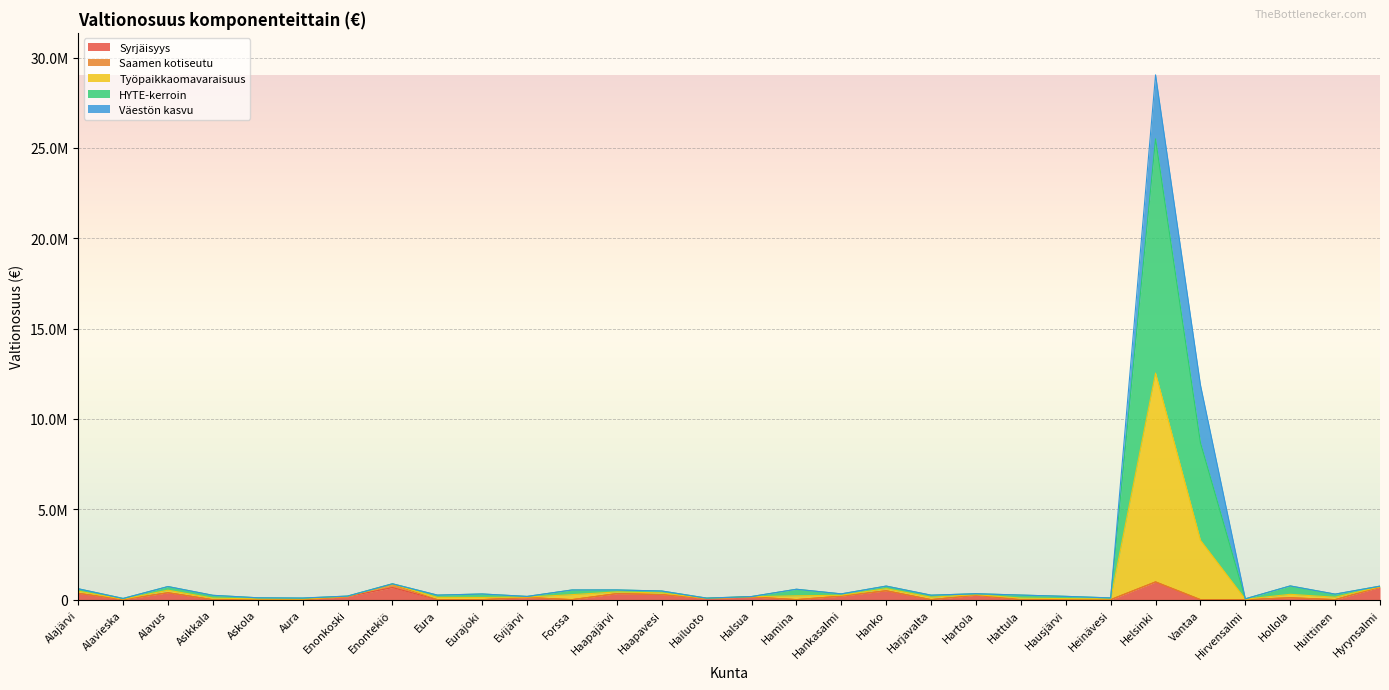

Does the chart display data point markers on the line(s)?

No